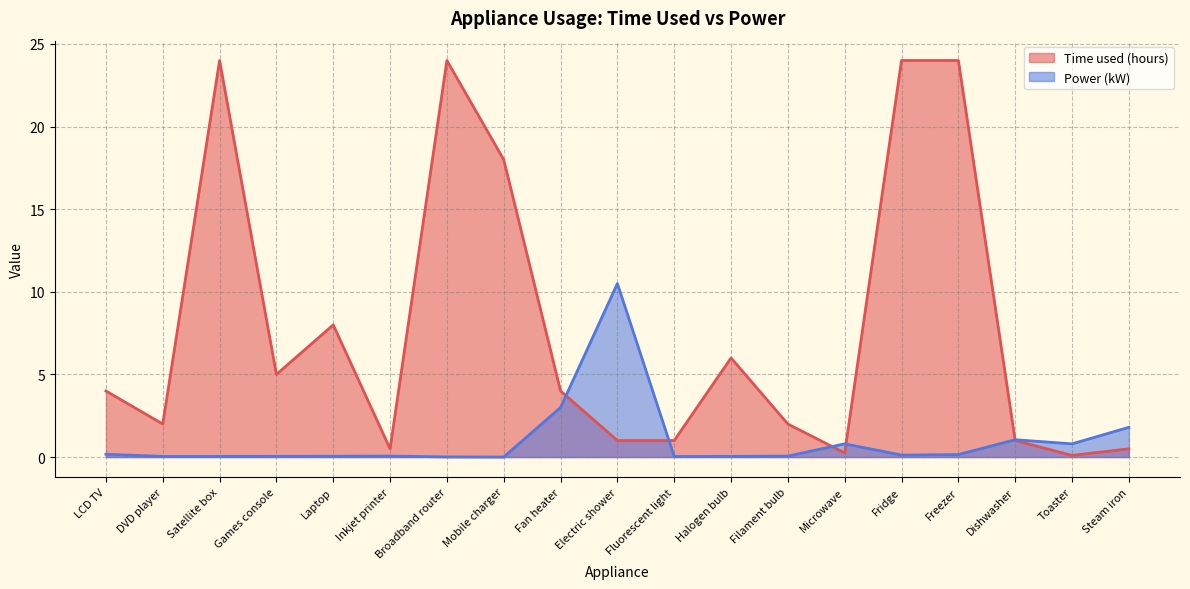

What is the label of the 13th point from the left?

Filament bulb